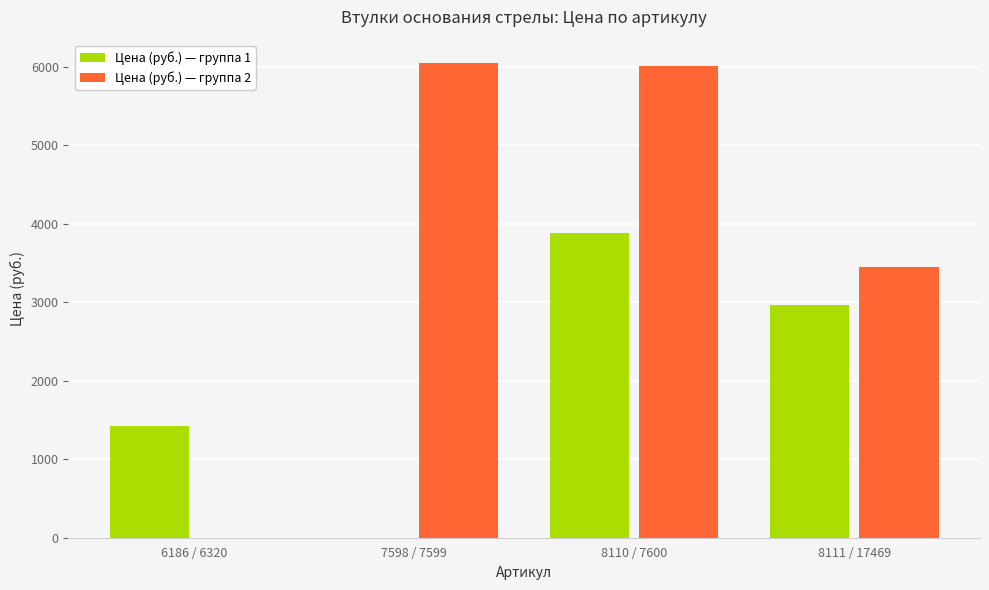

True or false: Цена (руб.) — группа 1 has a value of 5061 at 8111 / 17469.

False